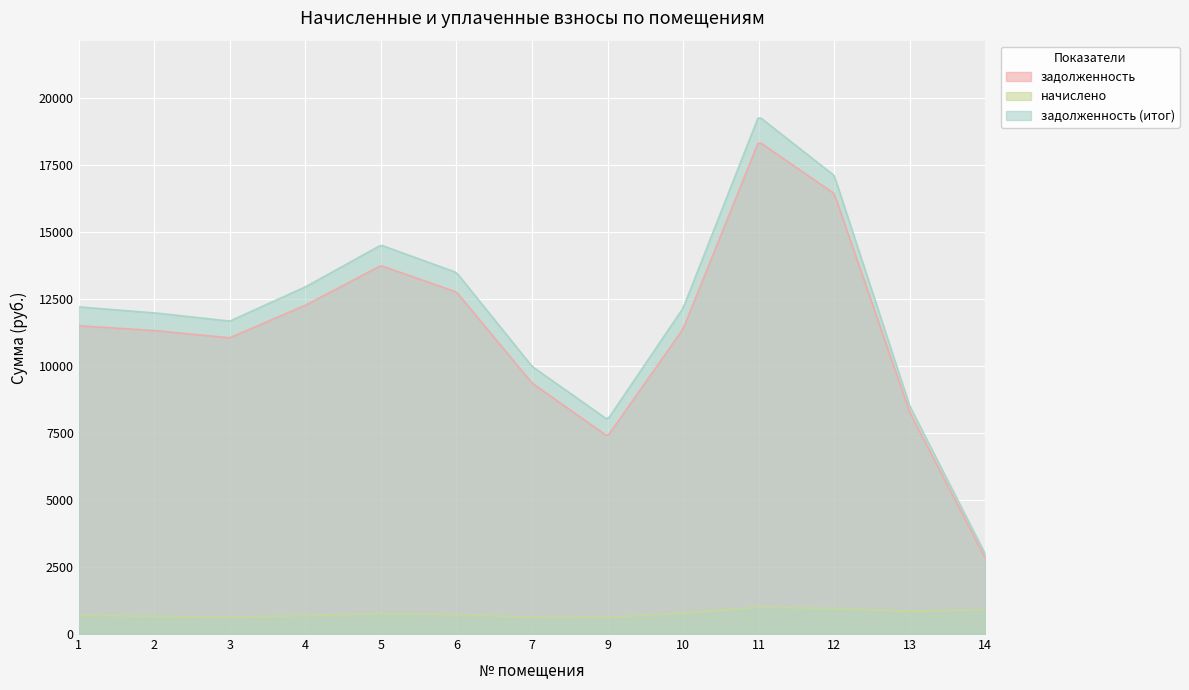

How many data points in начислено are less than 728?

6